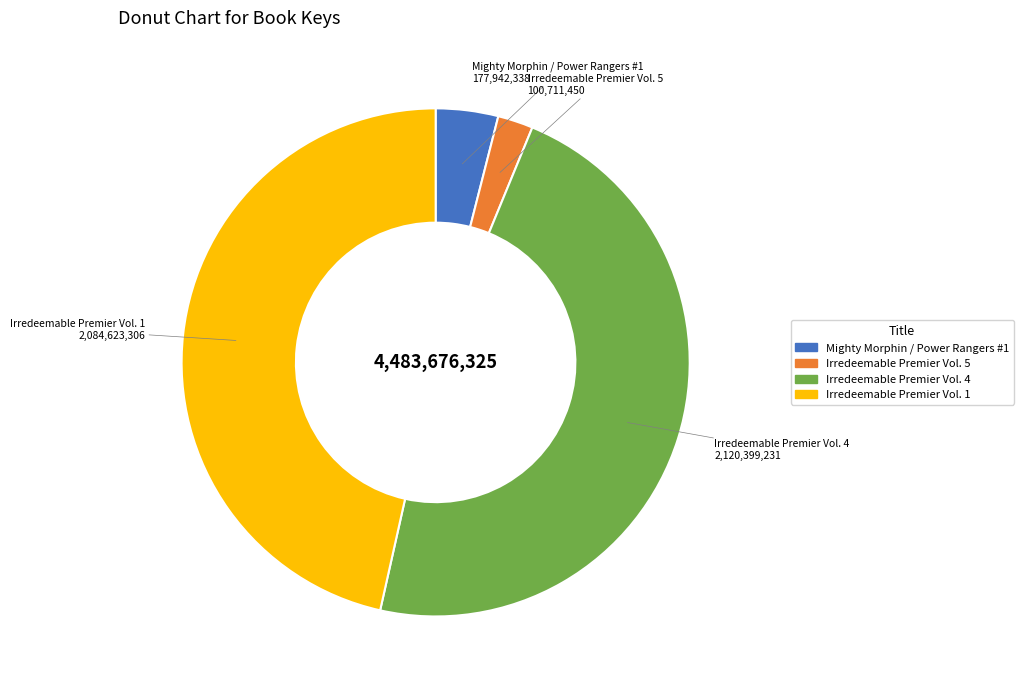

Which slice is the largest?

Irredeemable Premier Vol. 4